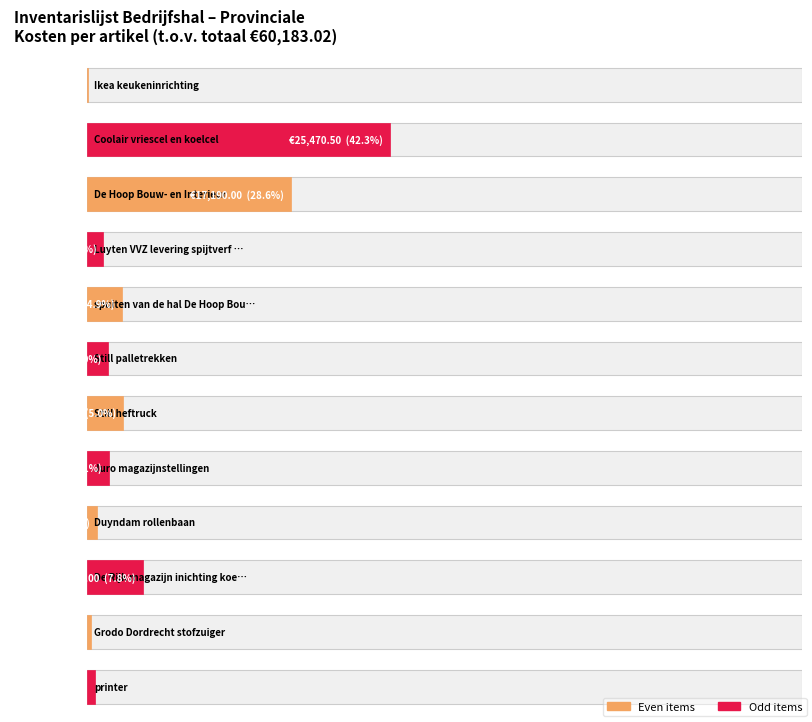

How many bars are there in total?

12